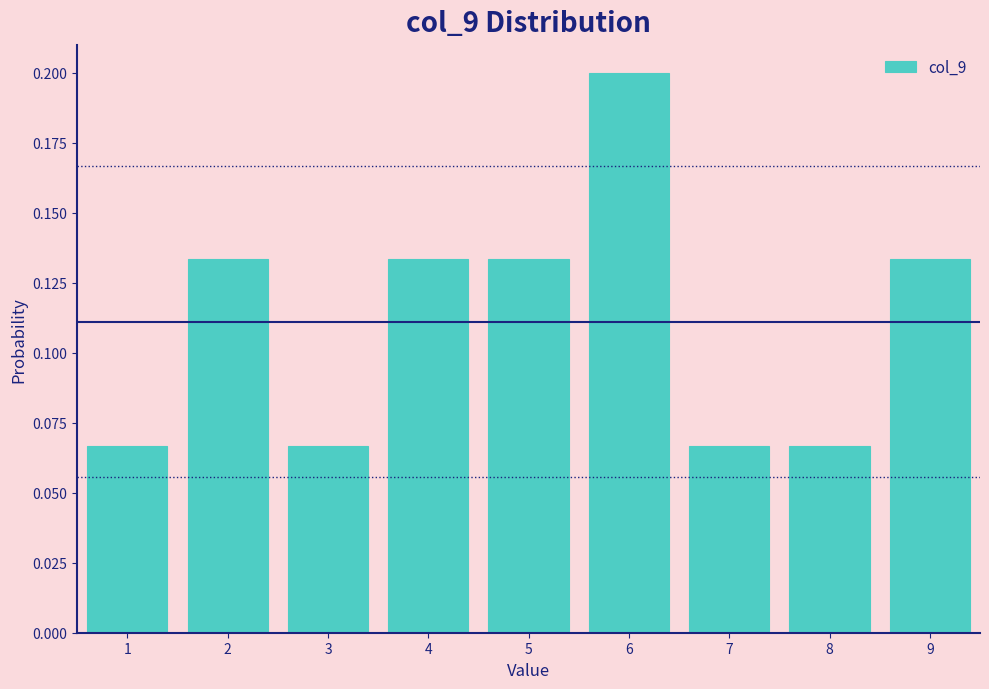

What is the height of the bar covering 7.5 to 8.5 on the x-axis? The values are not printed on the chart, so give them approximately, as read against the axis.

0.065